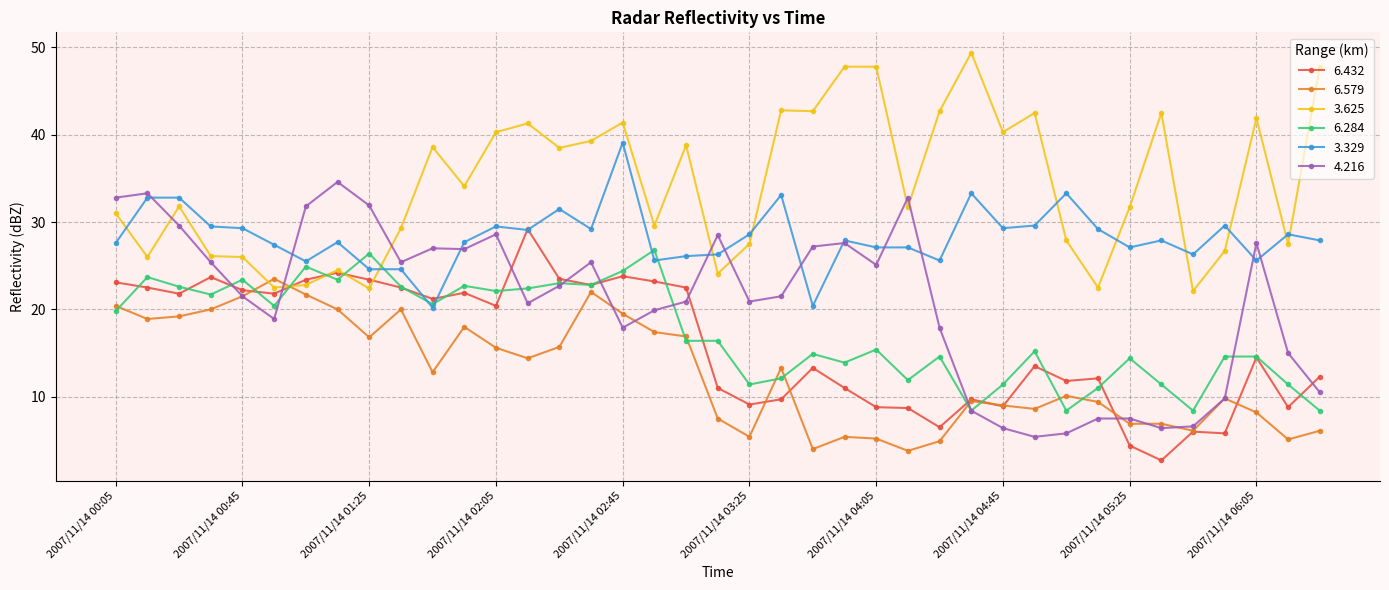

What is the value of the 3.625 point at the 26th from the left?

31.7